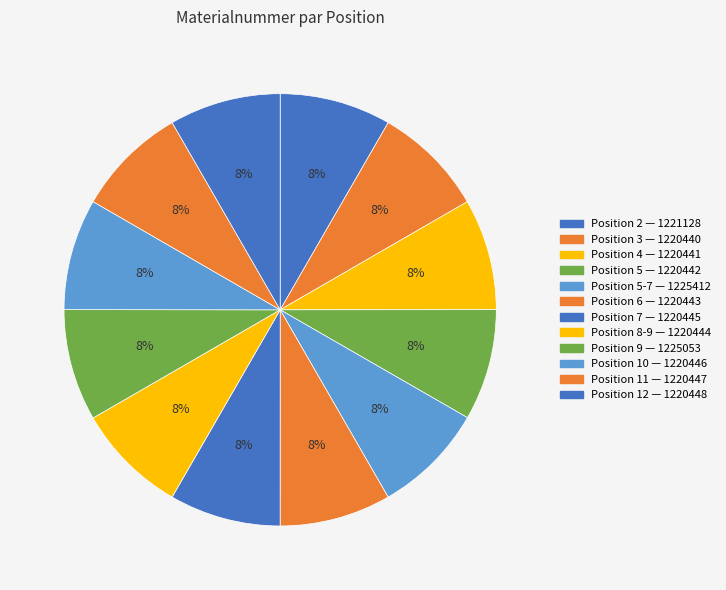

How many slices are in this pie chart?

12